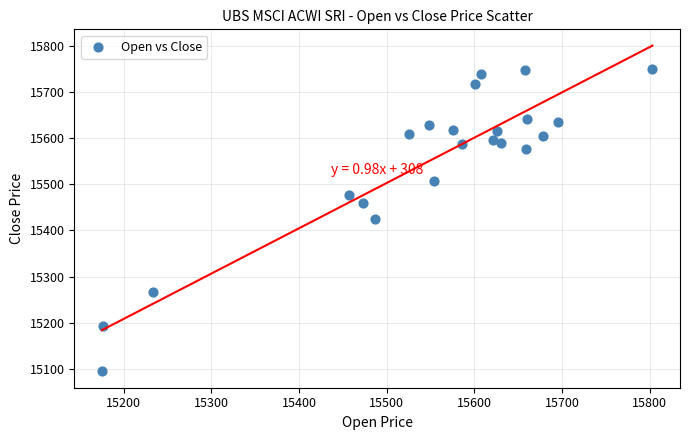

What is the range of X values (max minus min)?

628